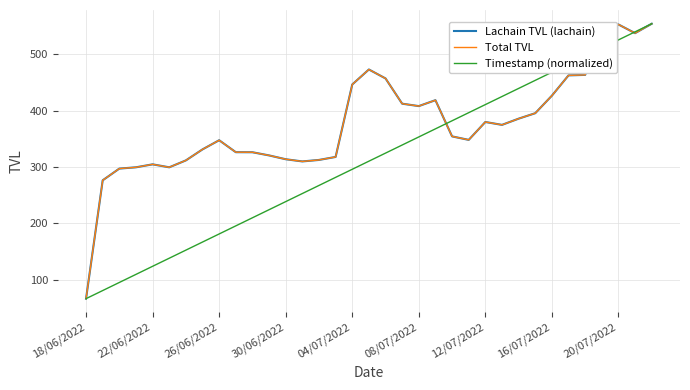

Is this an area chart (filled region under the line)?

No